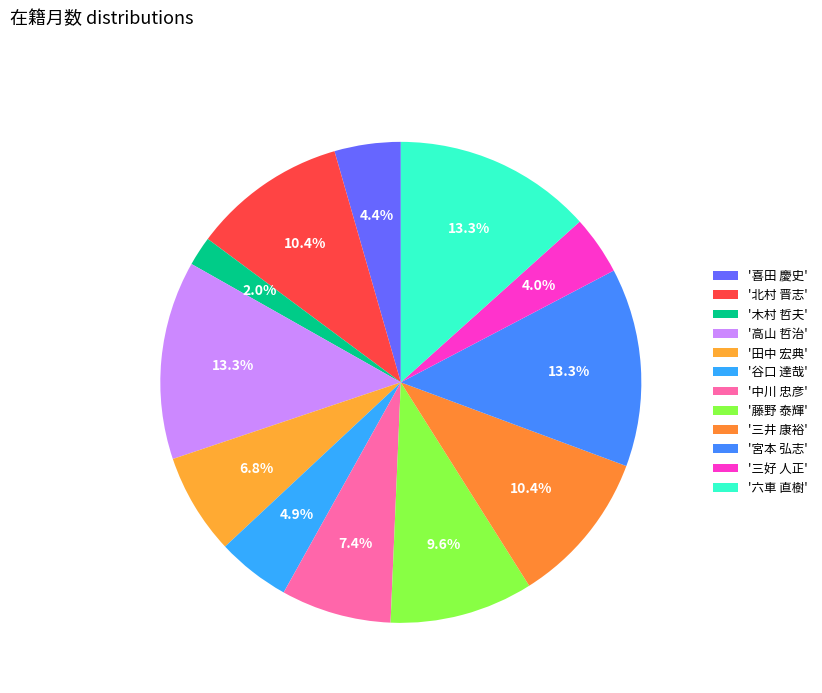

Count the number of slices in the pie.

12